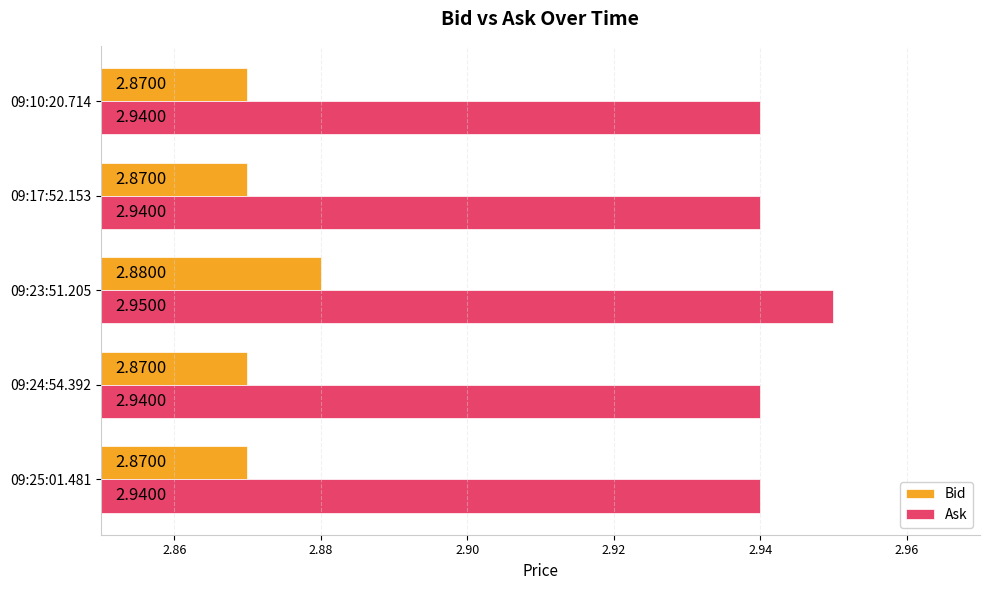

List the series in order of their peak value, lowest first.

Bid, Ask